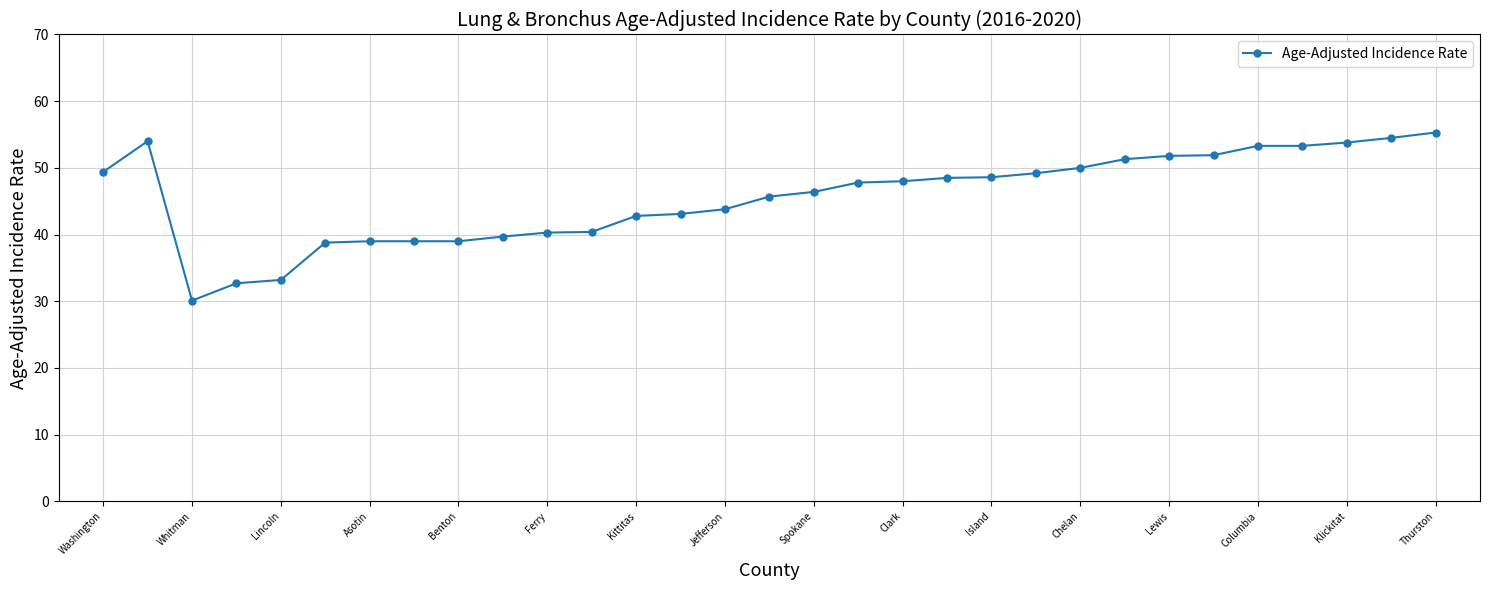

What is the value of the 17th point from the left?

46.4